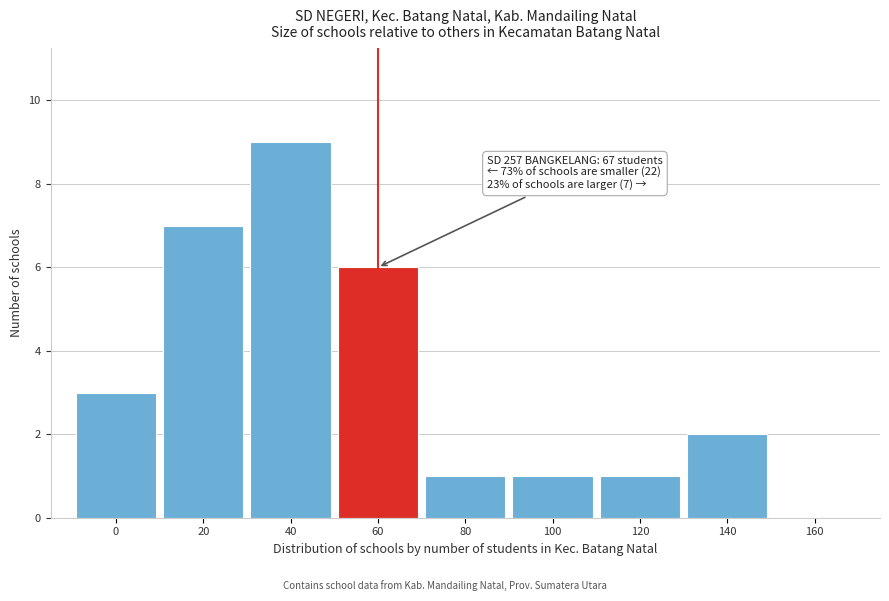

Reading right to left, what are all the values shown in this chart?

160=0	140=2	120=1	100=1	80=1	60=6	40=9	20=7	0=3